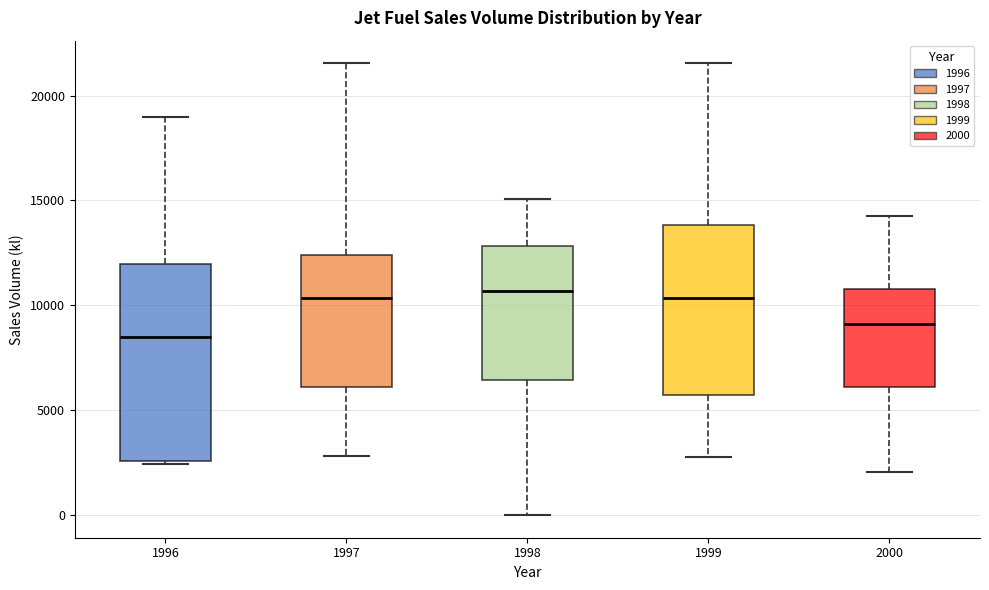

Where is the lower edge of the box at x = 1997 on the y-axis? The values are not printed on the chart, so give them approximately, as read against the axis.

6000